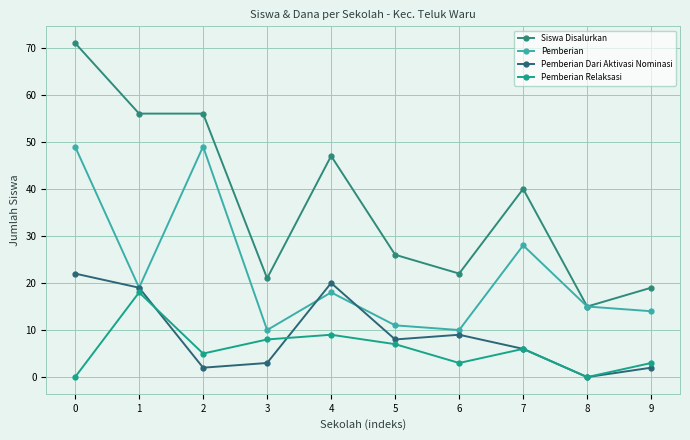

Between 0 and 7, which series saw the biggest shift?

Siswa Disalurkan